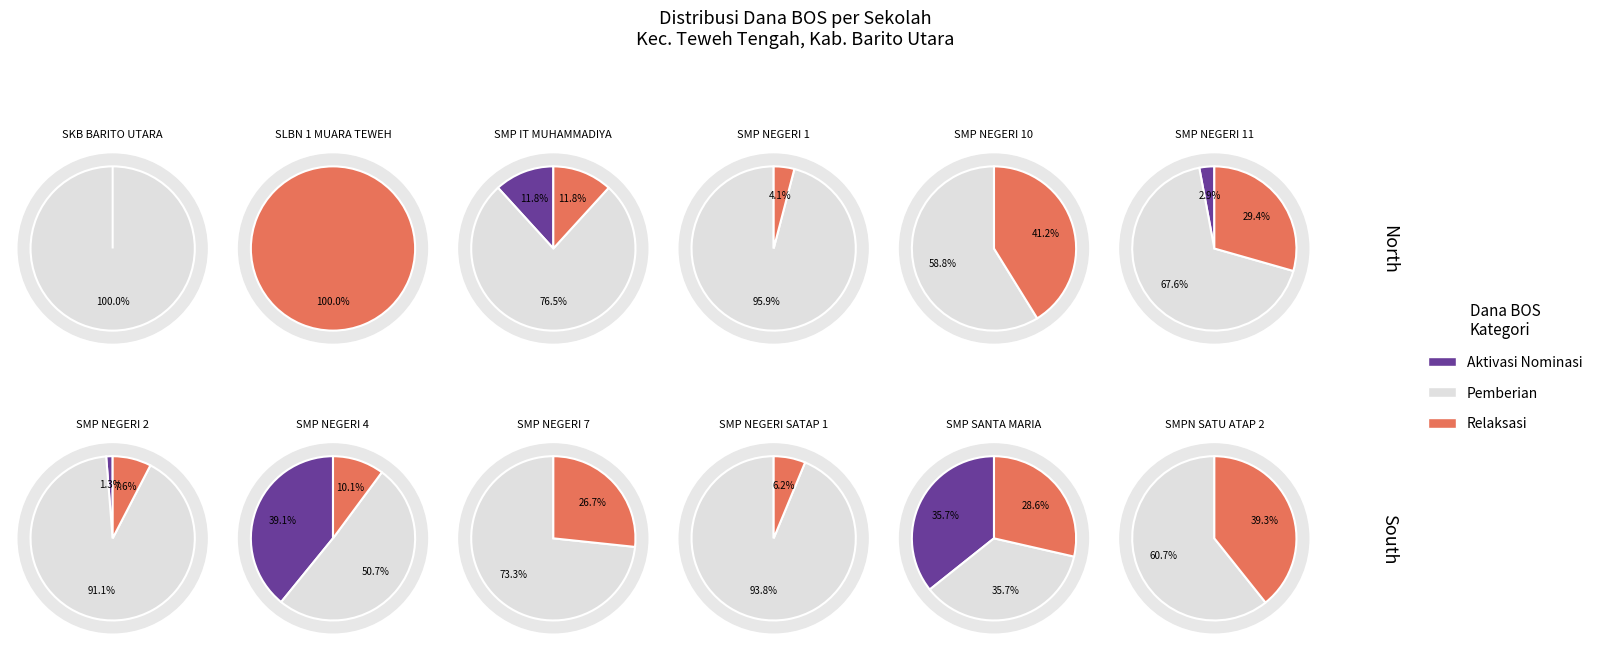

The 6 slice represents 1% of the pie. True or false?

False